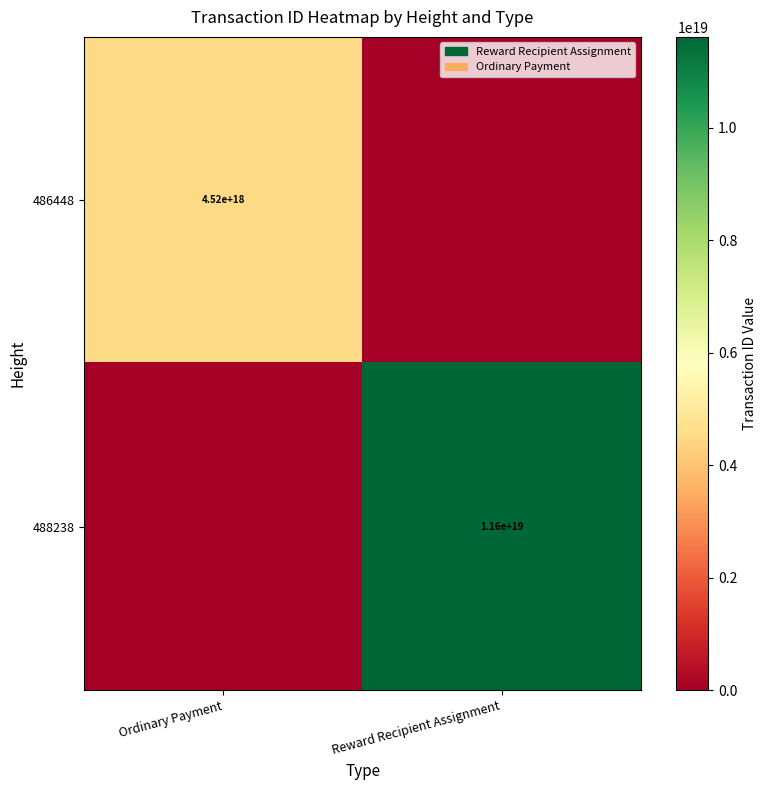

The value of 488238 at Reward Recipient Assignment is 11600000000000000000. True or false?

True